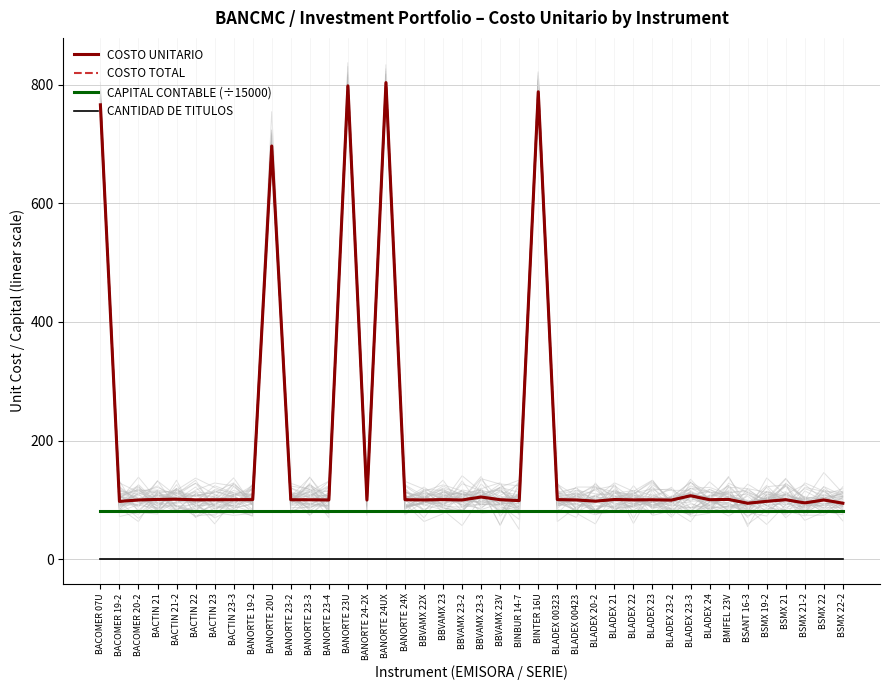

True or false: COSTO TOTAL and CAPITAL CONTABLE (÷15000) cross at least once.

False